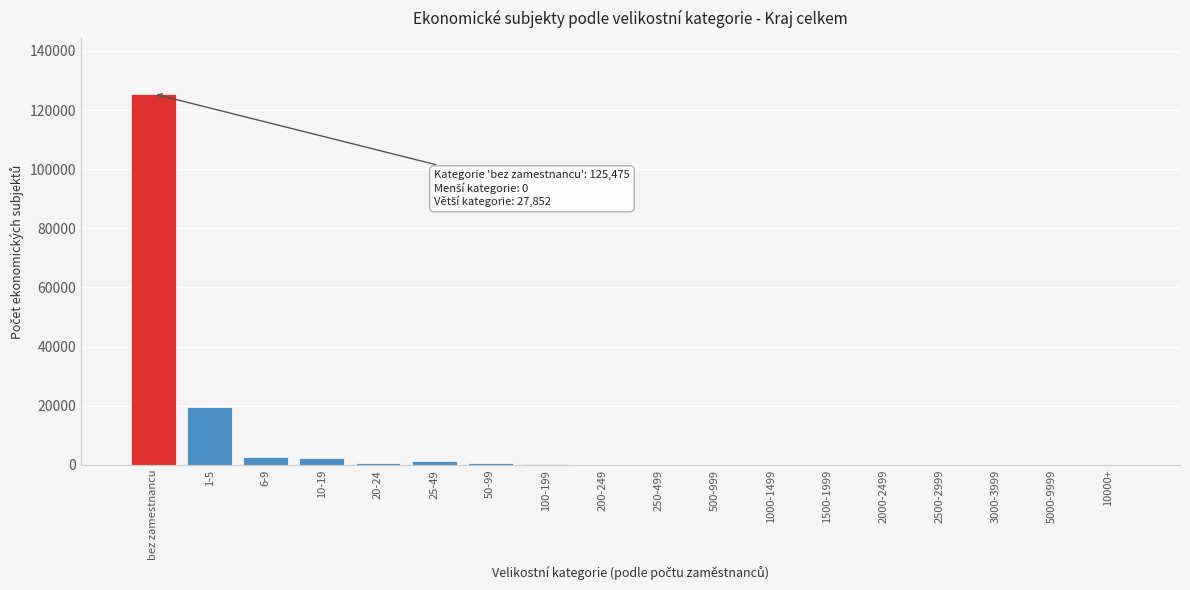

What is the sum of all values?

153327